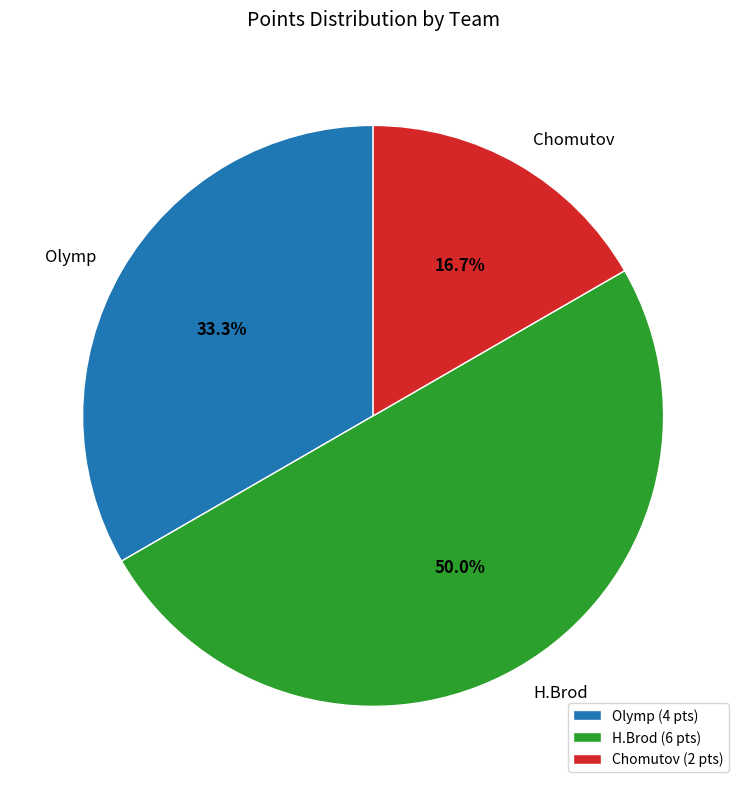

Which category has the biggest portion of the pie?

H.Brod